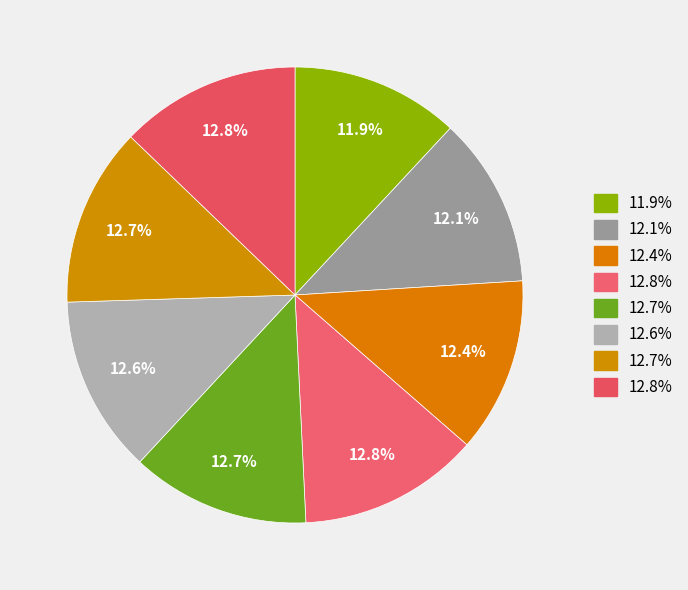

How many segments does this pie chart have?

8